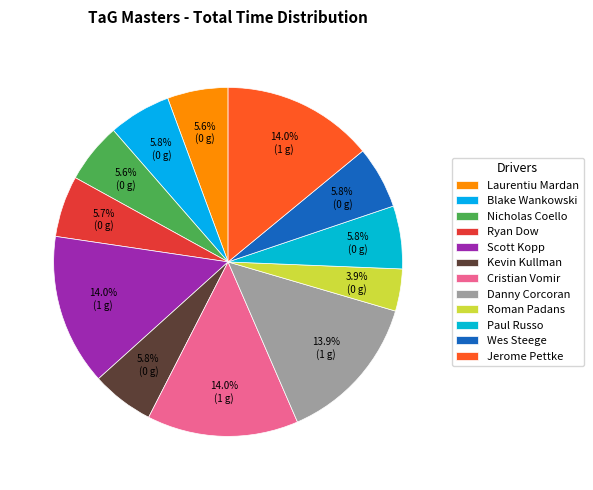

Is Paul Russo the majority of the pie?

No